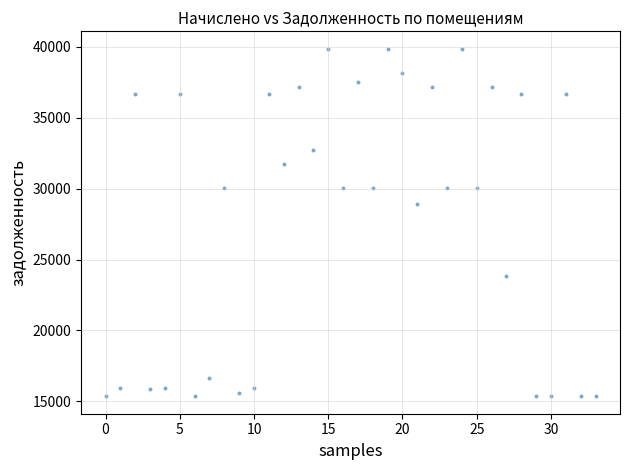

What Y value in the scatter plot is closest to 27609?

28936.8